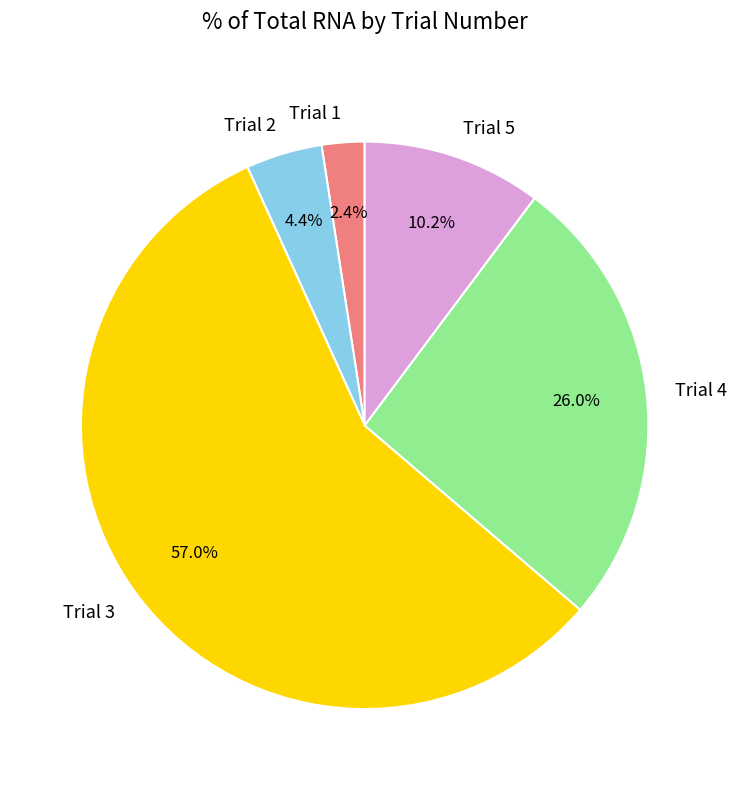

What is the smallest slice in the pie chart?

Trial 1